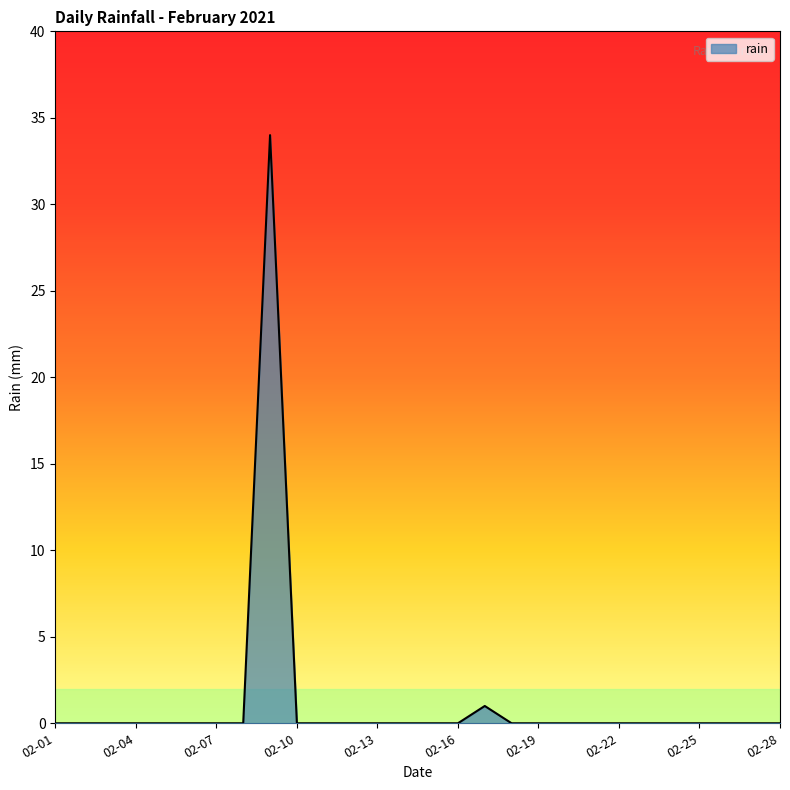

How many lines are shown in the chart?

1